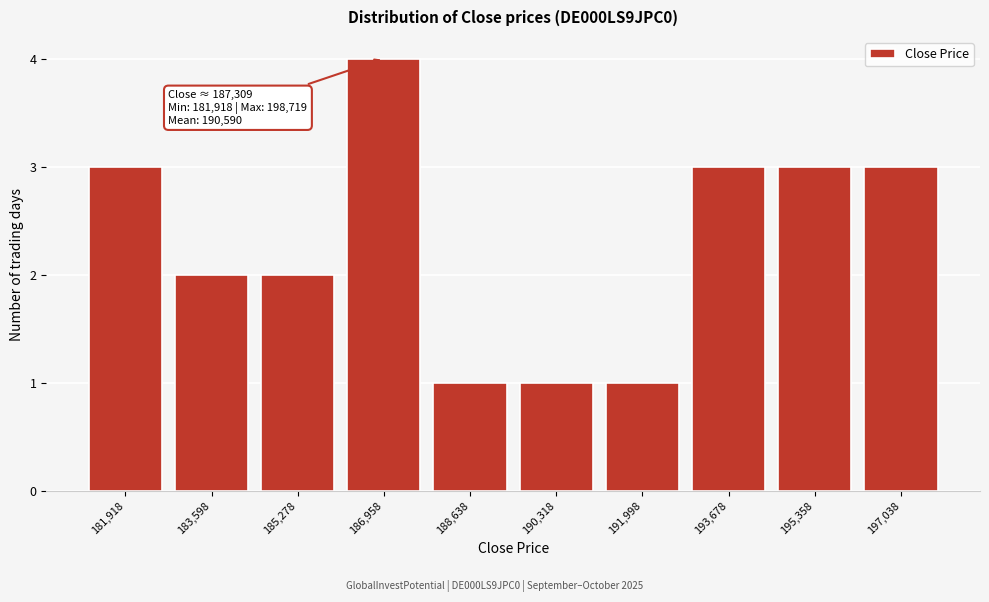

Reading left to right, list all the values displayed in this chart.

3	2	2	4	1	1	1	3	3	3